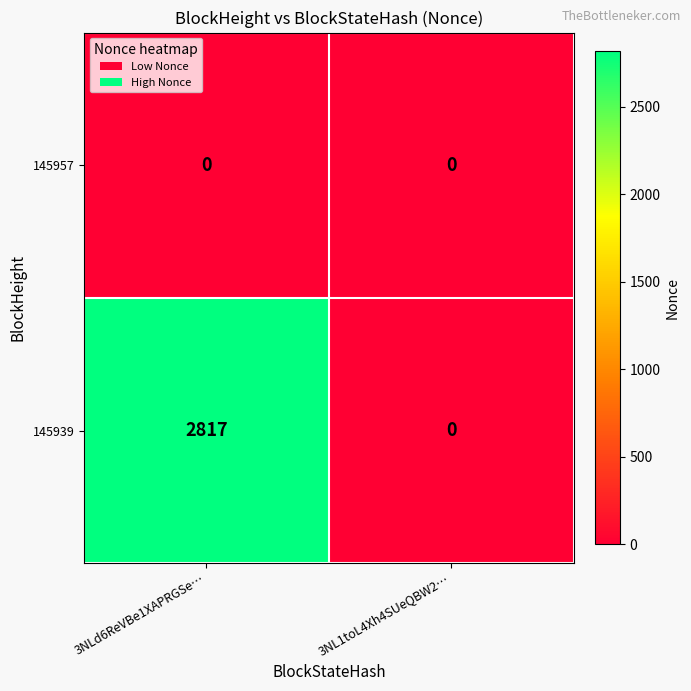

Is it true that 145957 equals 0 at 3NL1toL4Xh4SUeQBW2…?

True